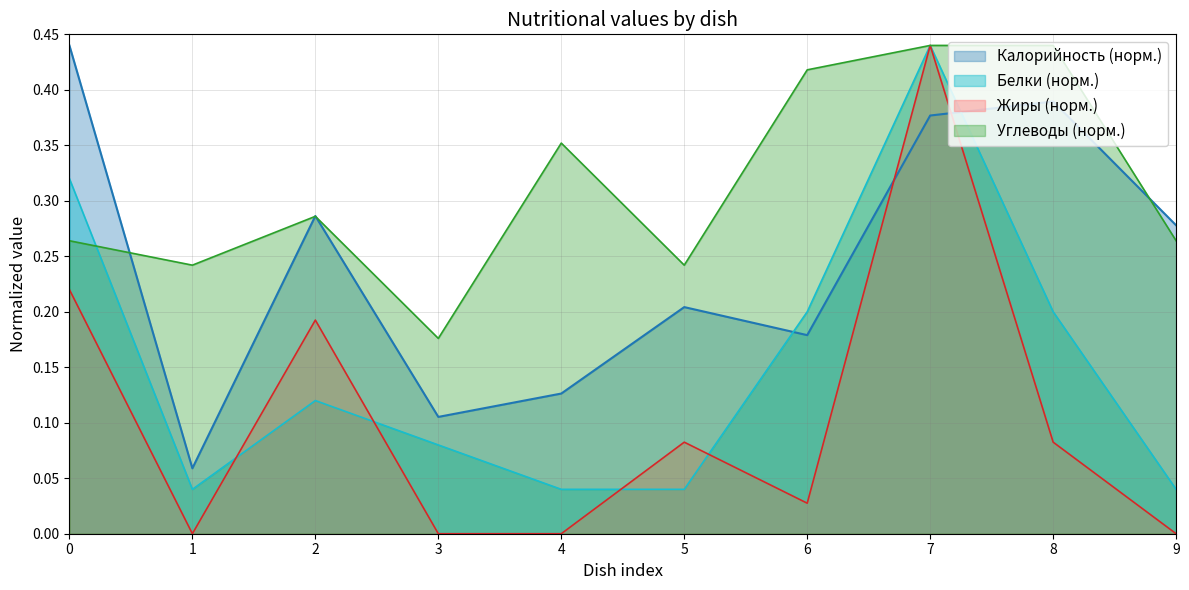

Which series has the largest total across all categories?

Углеводы (норм.)